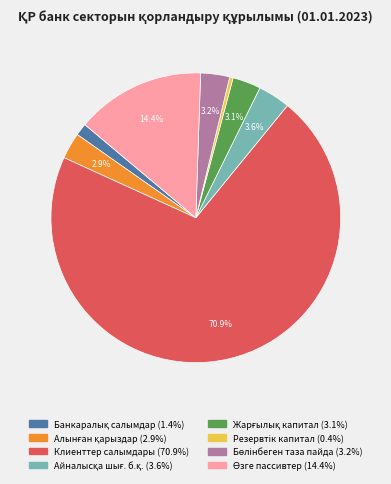

How many segments does this pie chart have?

8